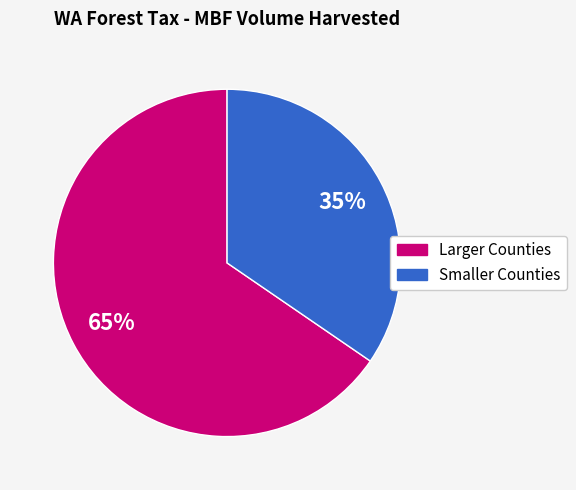

To the nearest percent, what is the average slice percentage?

50%